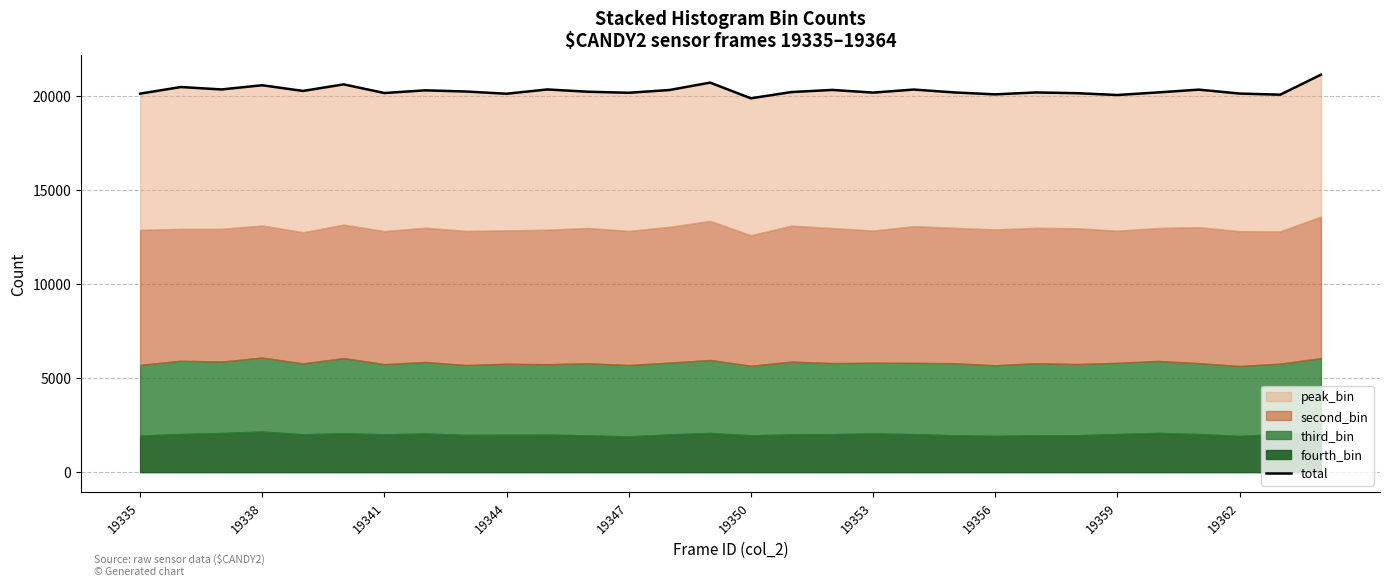

How many data points are less than 20232?

15